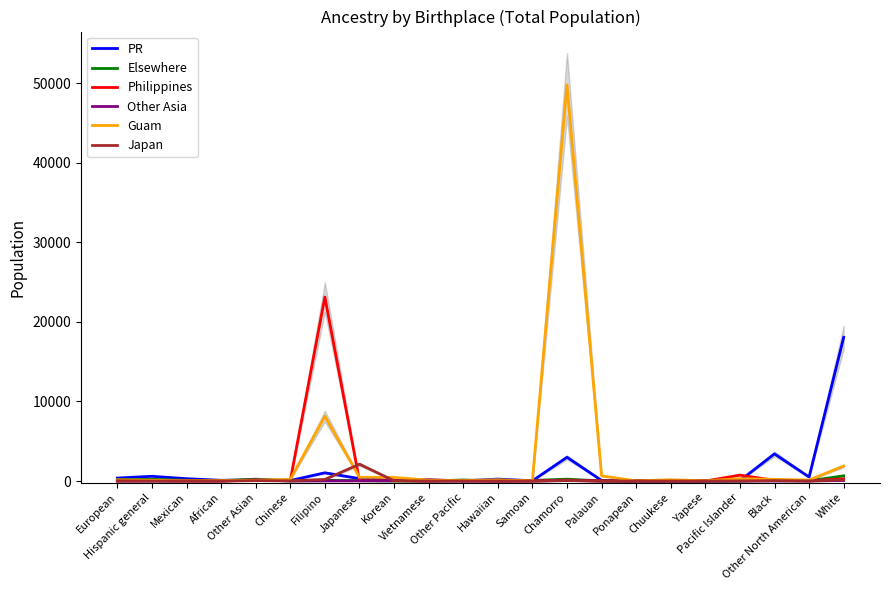

How many lines are shown in the chart?

6